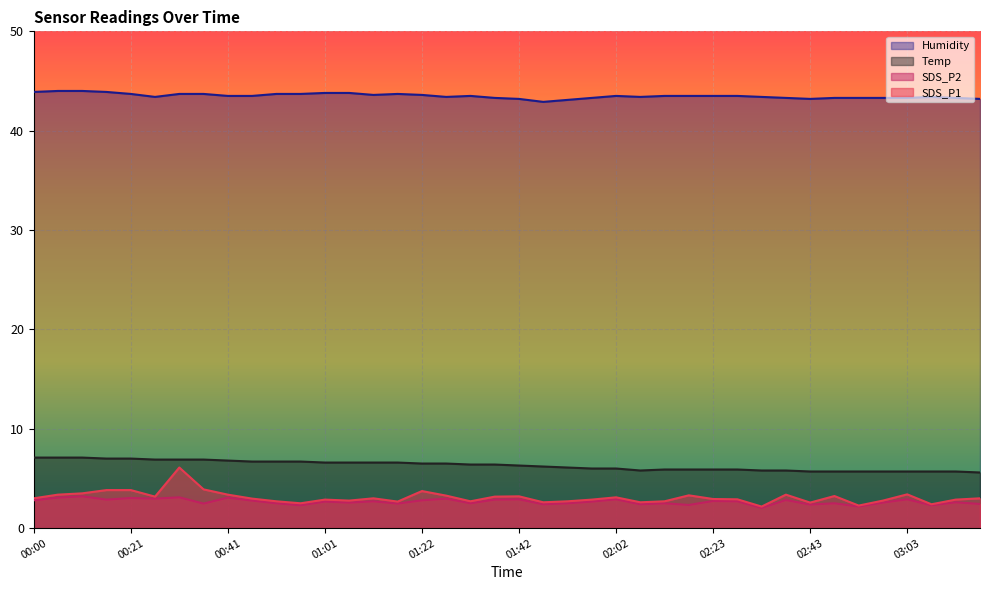

What is the sum of the Temp values at 00:16 and 02:43?

12.7